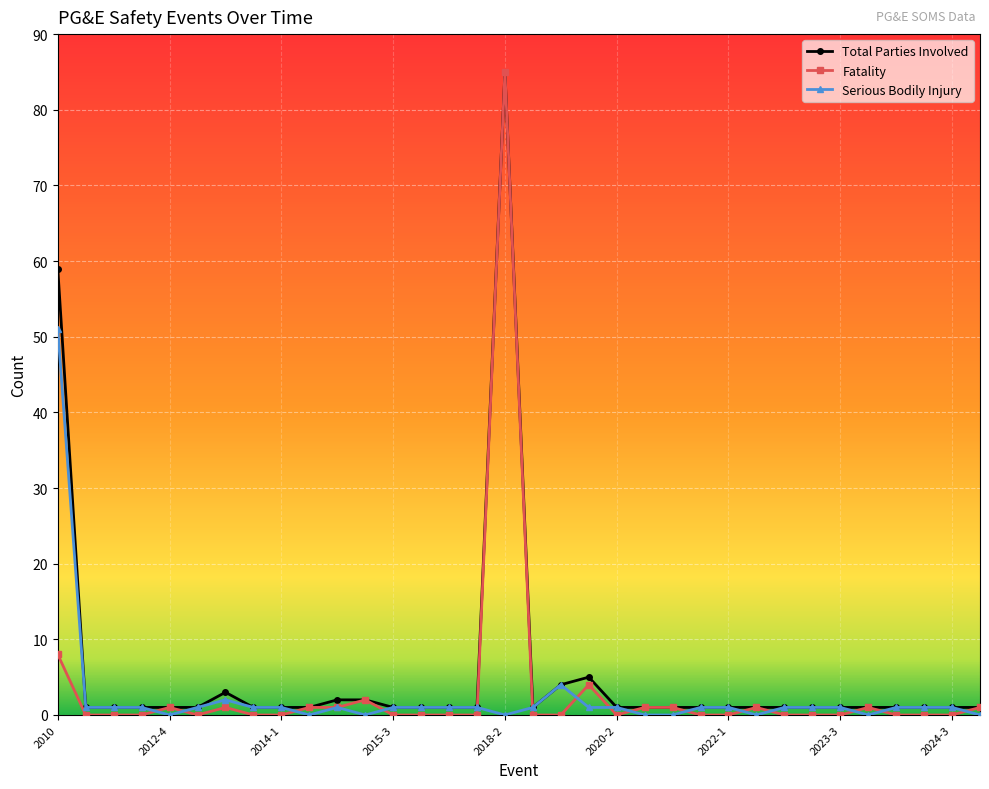

Count the number of categories in the chart.

34